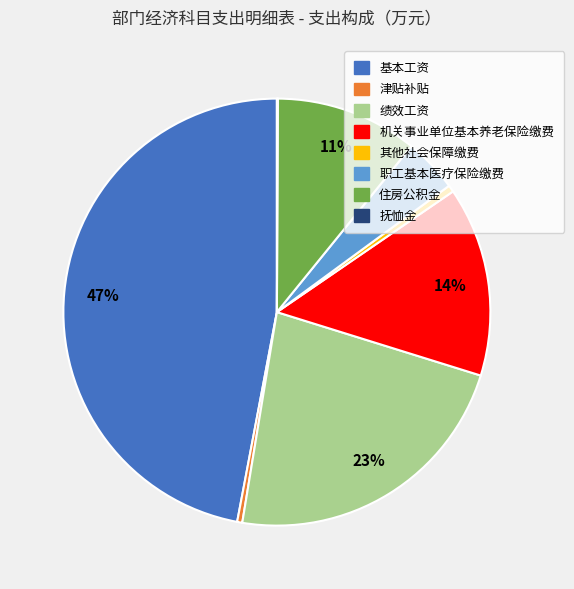

To the nearest percent, what is the combined percentage of 其他社会保障缴费 and 机关事业单位基本养老保险缴费?

15%